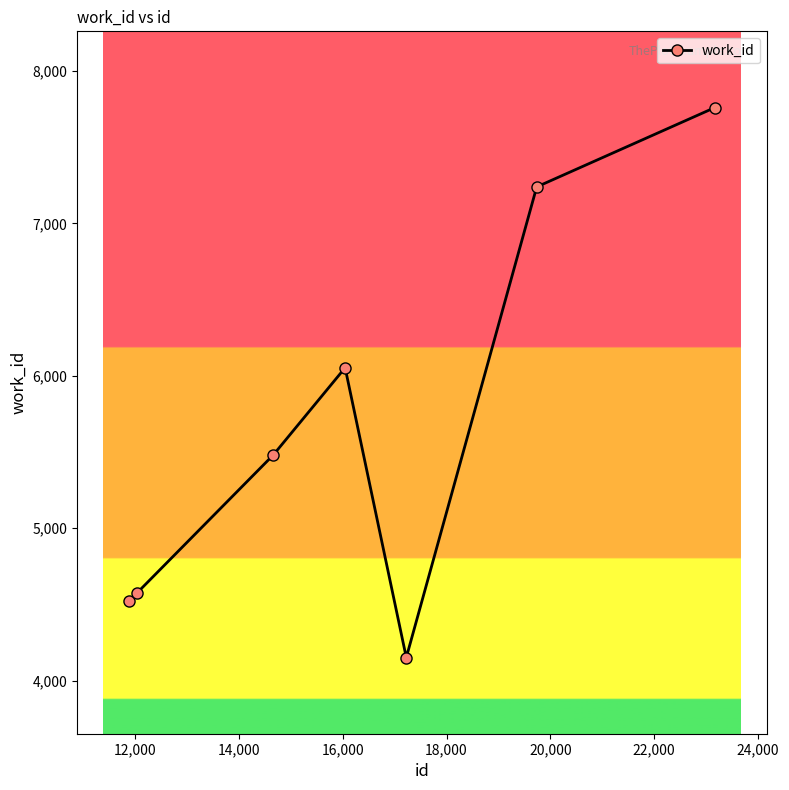

How many interior local peaks (higher than both neighbors) does the data have?

1